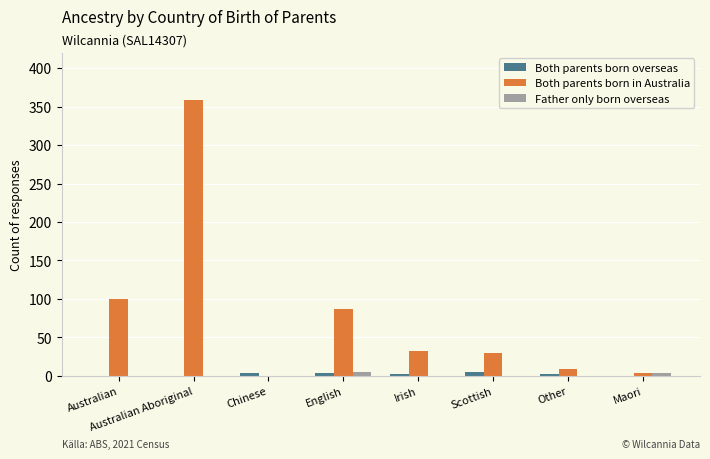

What is the spread (max minus min) of values at Scottish?

30